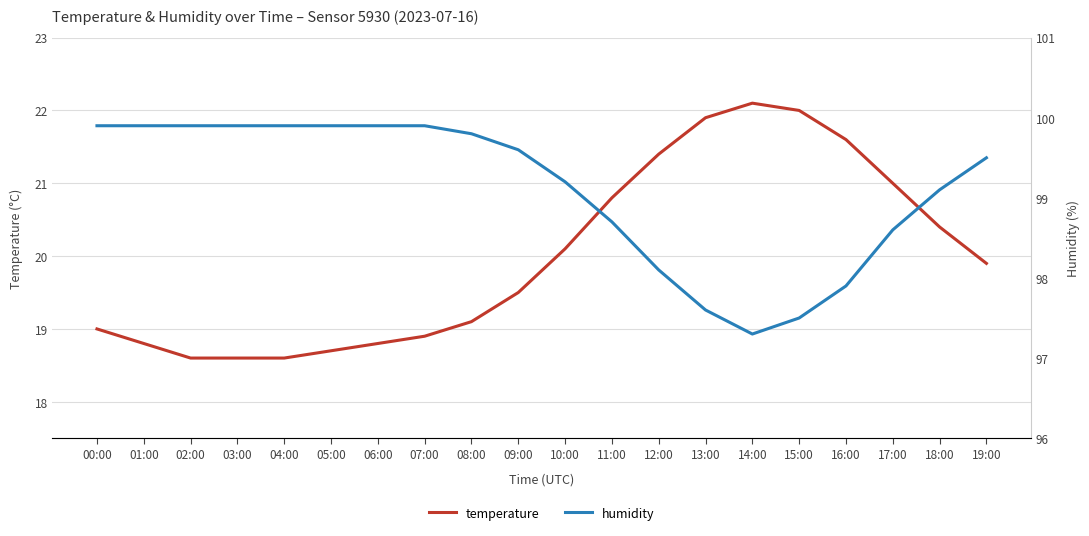

What is the difference between the maximum and minimum values in the humidity series?

2.6